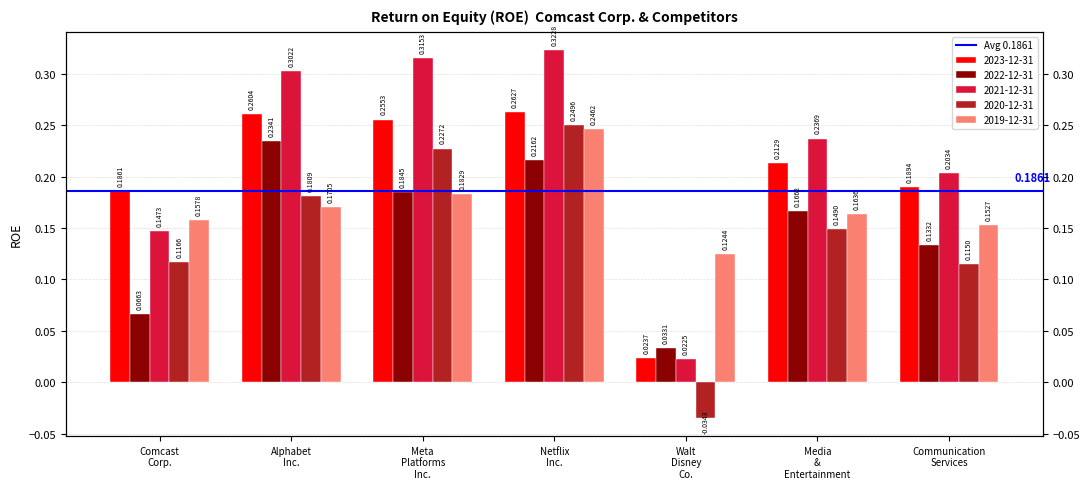

Reading left to right, what are all the values shown in this chart?

2023-12-31: Comcast Corp.=0.2	Alphabet Inc.=0.3	Meta Platforms Inc.=0.3	Netflix Inc.=0.3	Walt Disney Co.=0.0	Media & Entertainment=0.2	Communication Services=0.2
2022-12-31: Comcast Corp.=0.1	Alphabet Inc.=0.2	Meta Platforms Inc.=0.2	Netflix Inc.=0.2	Walt Disney Co.=0.0	Media & Entertainment=0.2	Communication Services=0.1
2021-12-31: Comcast Corp.=0.1	Alphabet Inc.=0.3	Meta Platforms Inc.=0.3	Netflix Inc.=0.3	Walt Disney Co.=0.0	Media & Entertainment=0.2	Communication Services=0.2
2020-12-31: Comcast Corp.=0.1	Alphabet Inc.=0.2	Meta Platforms Inc.=0.2	Netflix Inc.=0.2	Walt Disney Co.=-0.0	Media & Entertainment=0.1	Communication Services=0.1
2019-12-31: Comcast Corp.=0.2	Alphabet Inc.=0.2	Meta Platforms Inc.=0.2	Netflix Inc.=0.2	Walt Disney Co.=0.1	Media & Entertainment=0.2	Communication Services=0.2